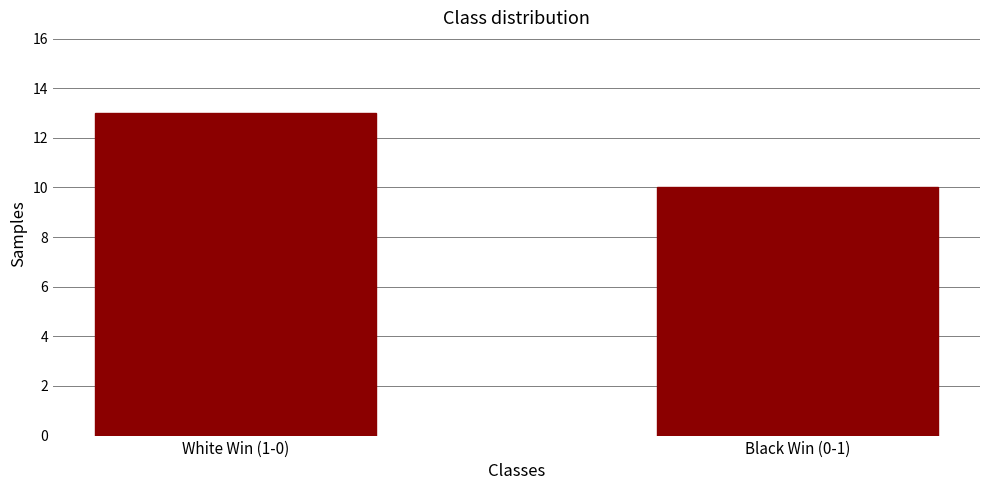

Is it true that the value at Black Win (0-1) is 10?

True